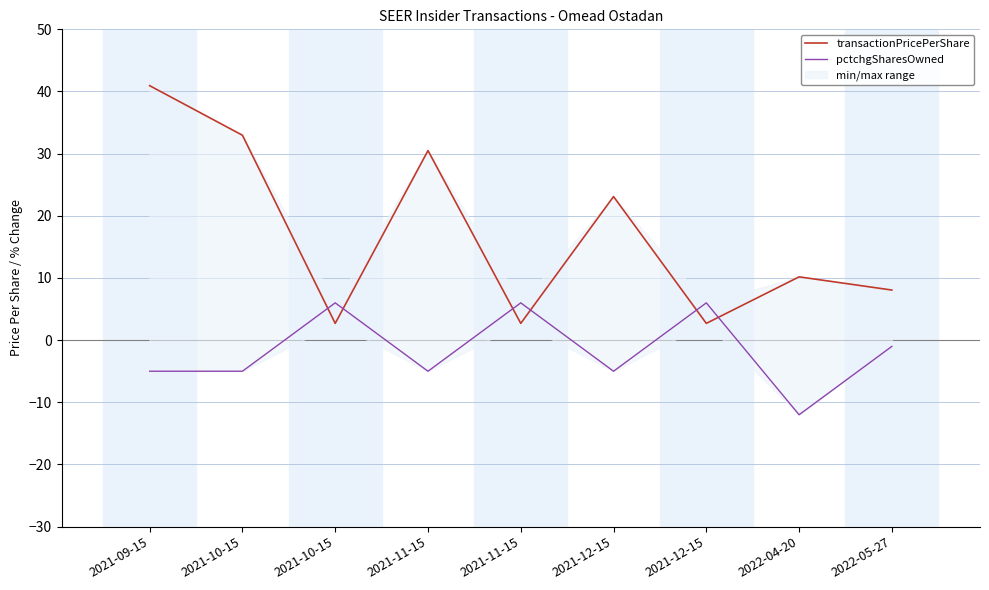

What is the total value across all series at 2021-09-15?

35.9